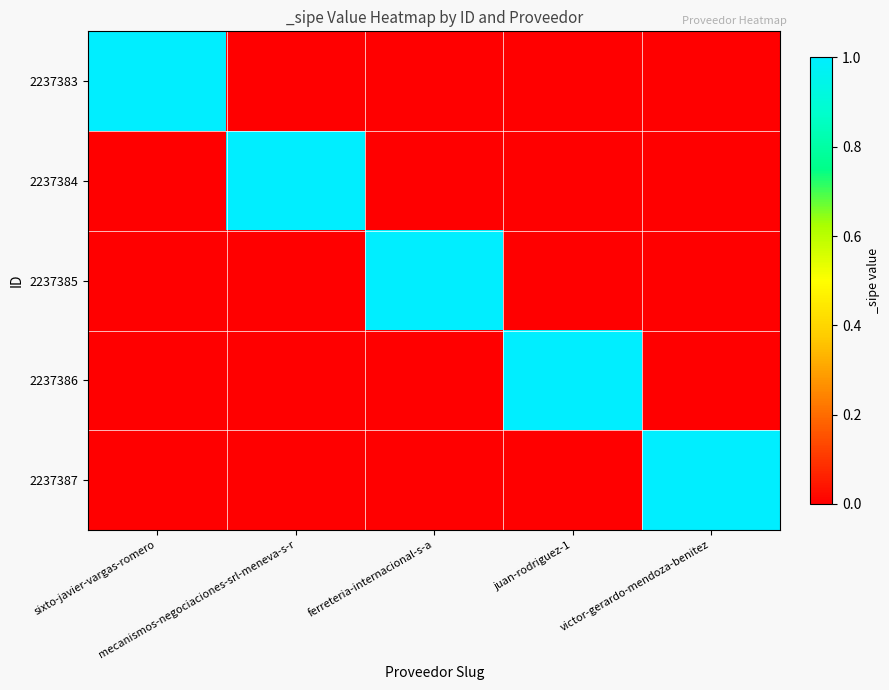

What is the total value across all series at ferreteria-internacional-s-a?

1